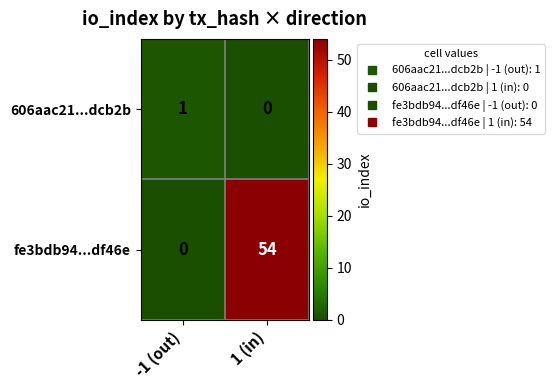

Where is 606aac21...dcb2b nearest to the value 0?

1 (in)